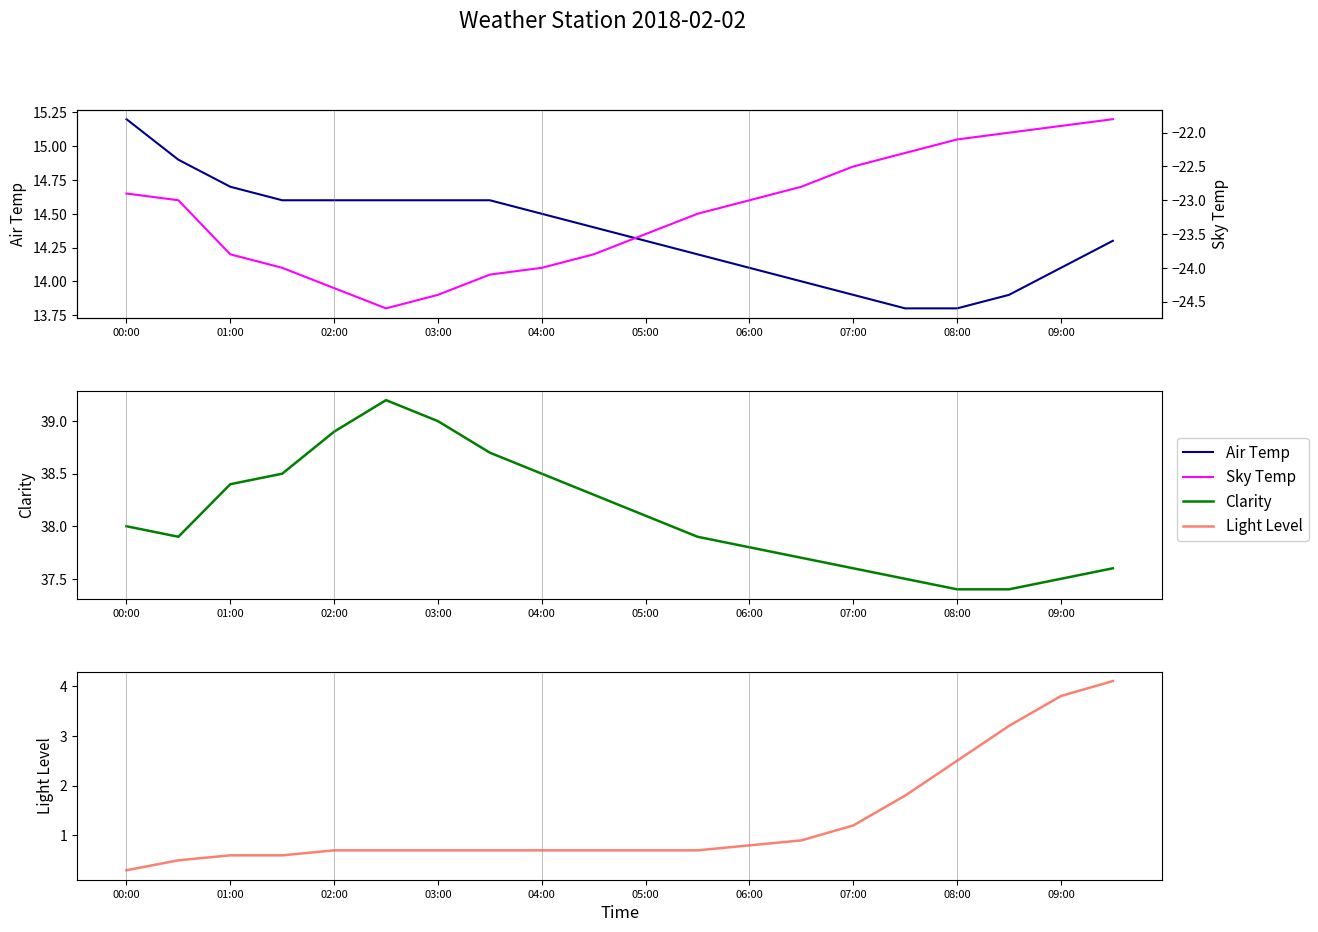

True or false: Light Level and Clarity intersect in this chart.

False